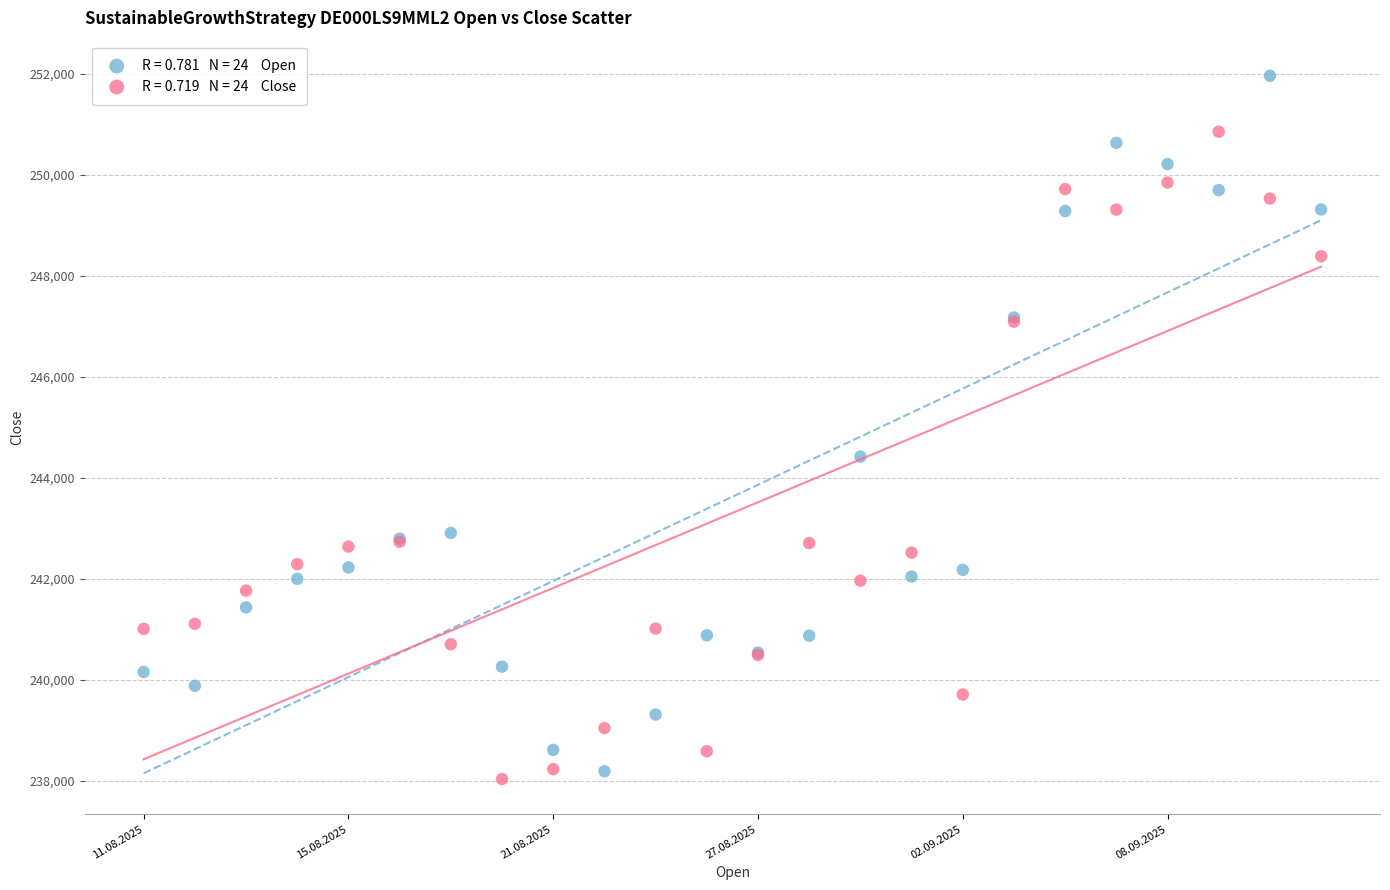

Across all series, what Y value is closest to 244994?

244417